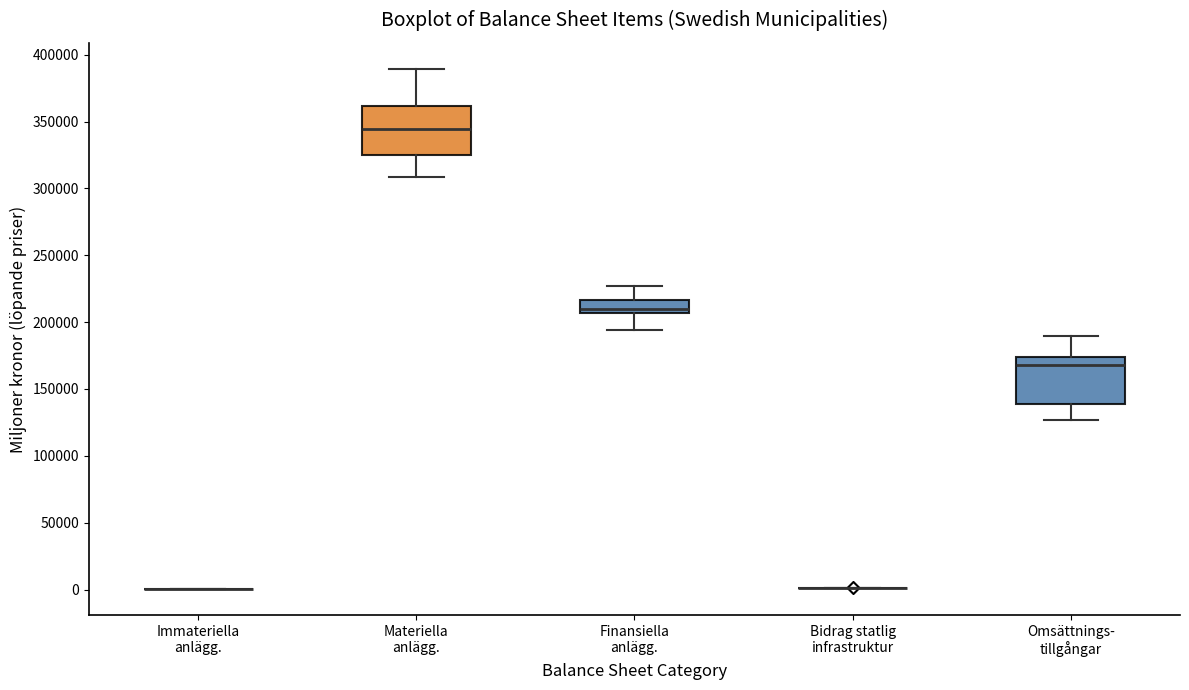

Reading left to right, read every box against the y-axis: the position of its median line, the range the box covers, and the ends of its whiskers. The values are not printed on the chart, so give them approximately, as read against the axis.

Immateriella anlägg.: box collapsed to a line at 0, whiskers 0 to 0
Materiella anlägg.: median 345000, box 325000 to 360000, whiskers 310000 to 390000
Finansiella anlägg.: median 210000, box 205000 to 215000, whiskers 195000 to 225000
Bidrag statlig infrastruktur: box collapsed to a line at 0, whiskers 0 to 0
Omsättnings- tillgångar: median 170000, box 140000 to 175000, whiskers 125000 to 190000